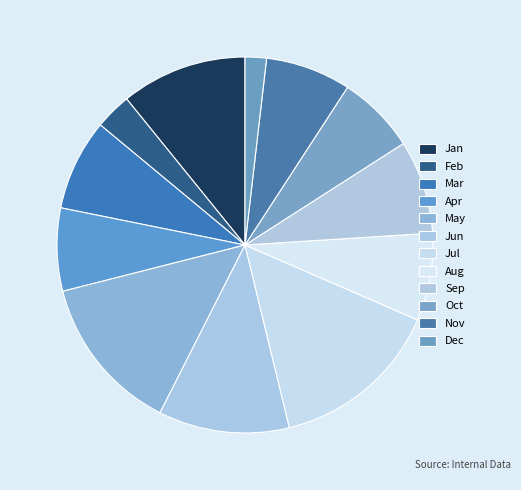

Rank the categories by value from lowest to highest.

Dec, Feb, Oct, Apr, Nov, Aug, Mar, Sep, Jan, Jun, May, Jul